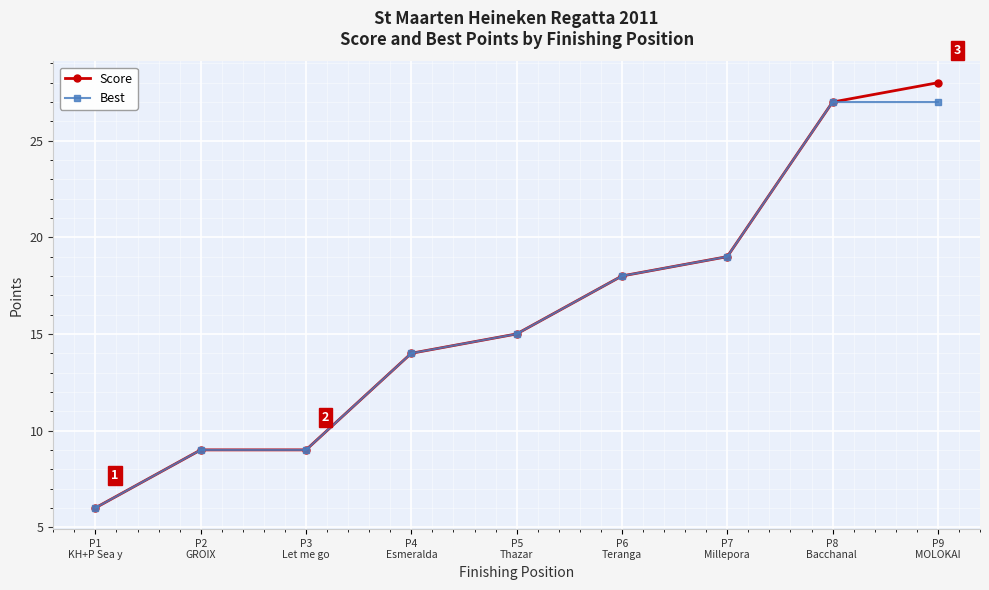

Rank the series by their maximum value, from highest to lowest.

Score, Best